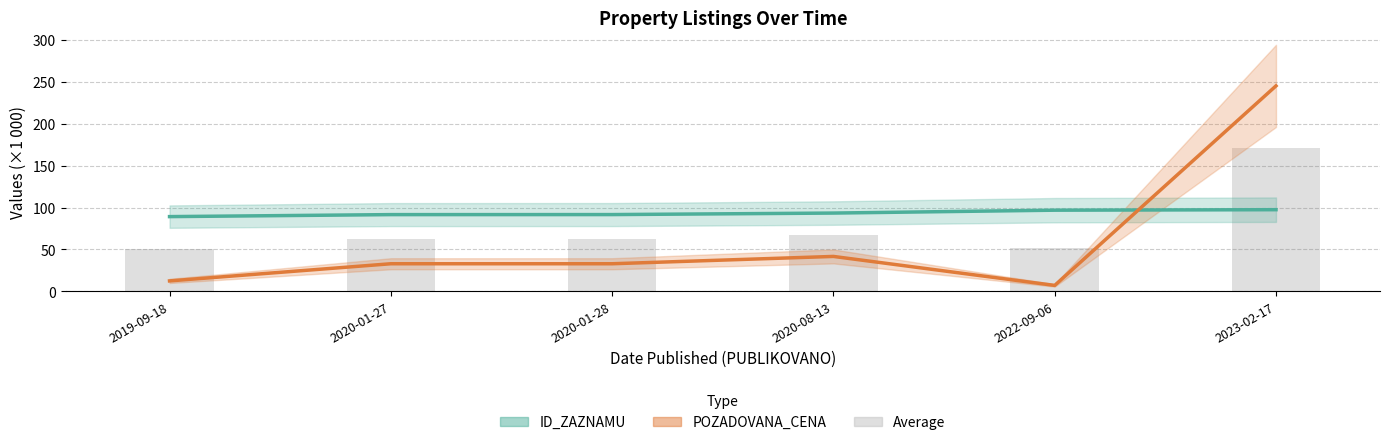

At which category does the chart reach its minimum across all series?

2022-09-06